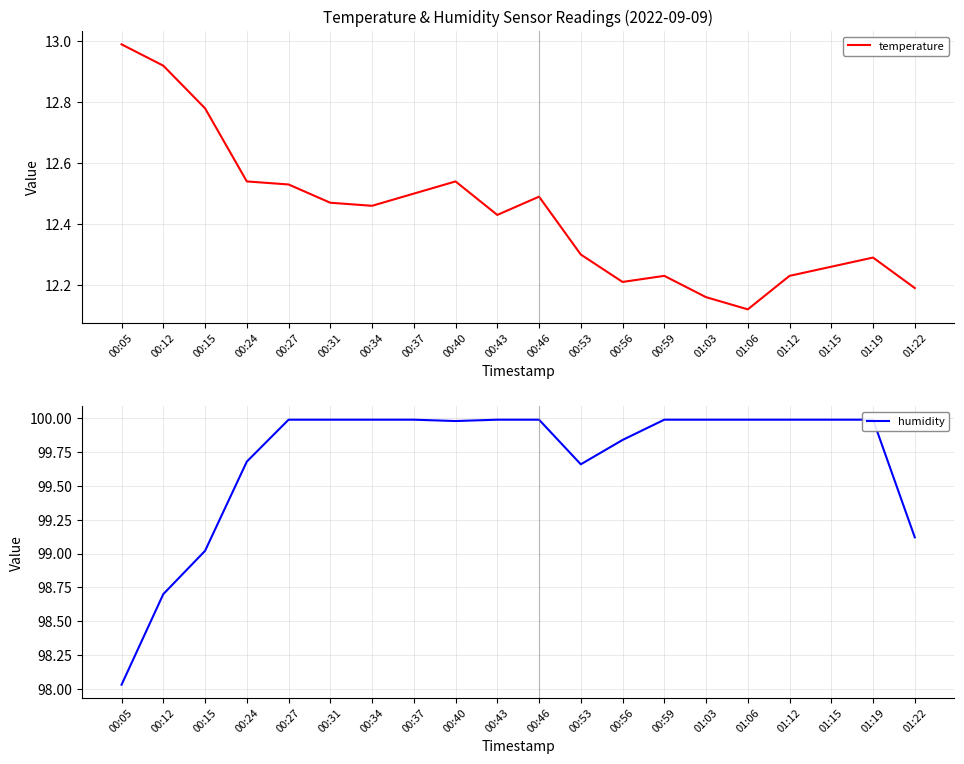

At which label does humidity first exceed 99?

00:15